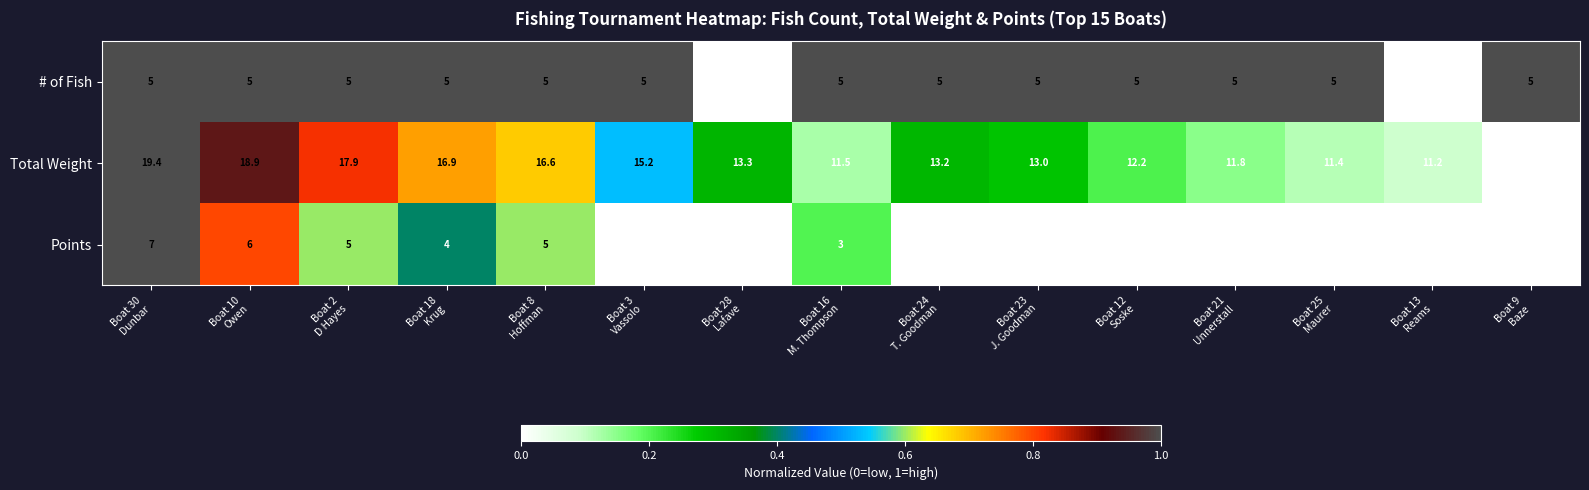

How many data points in Points are above 2?

6